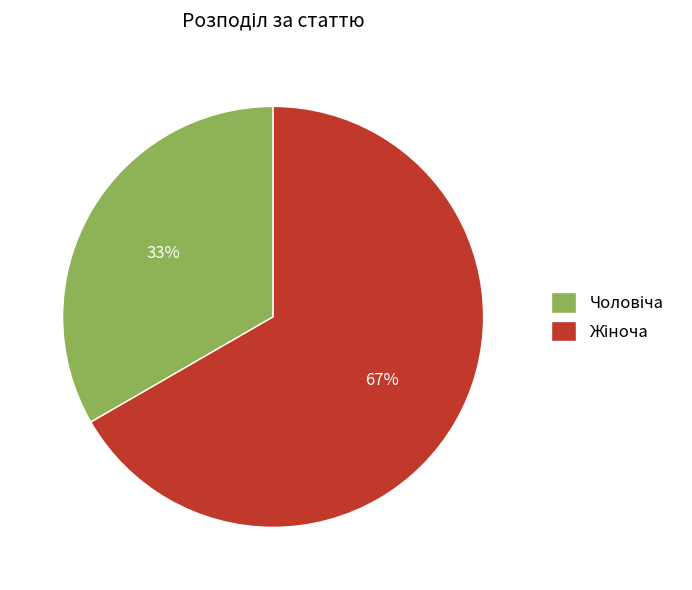

Is there a majority slice in this chart?

Yes